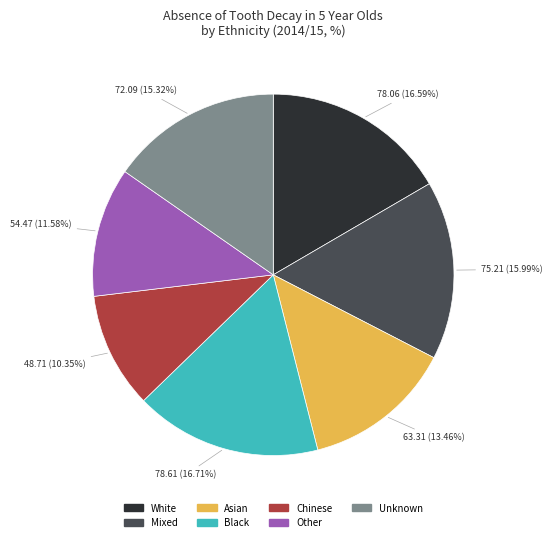

Between Mixed and Other, which is larger?

Mixed